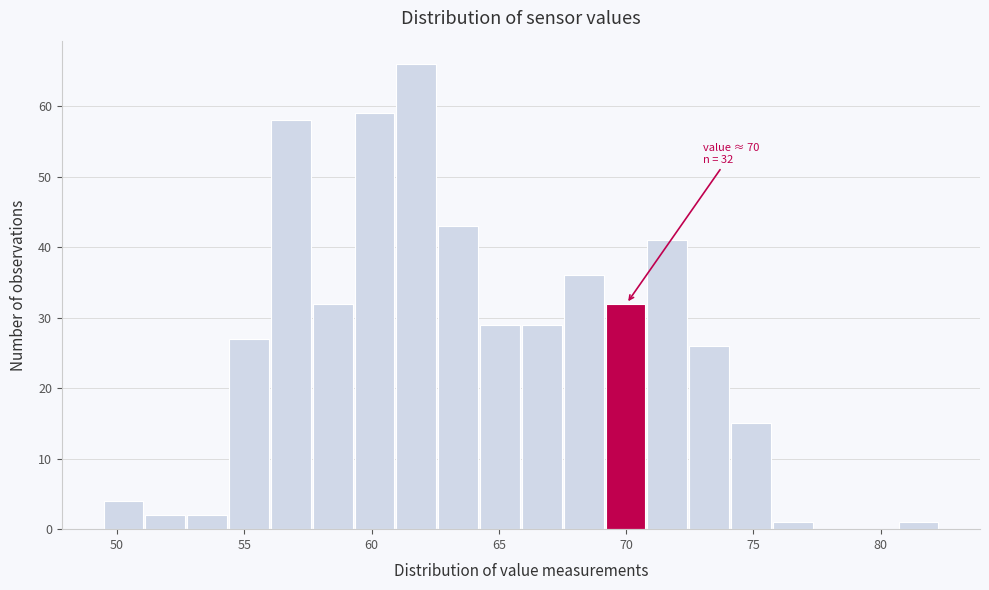

Read against the x-axis, roughly where is the centre of the tallest bar?

62.0